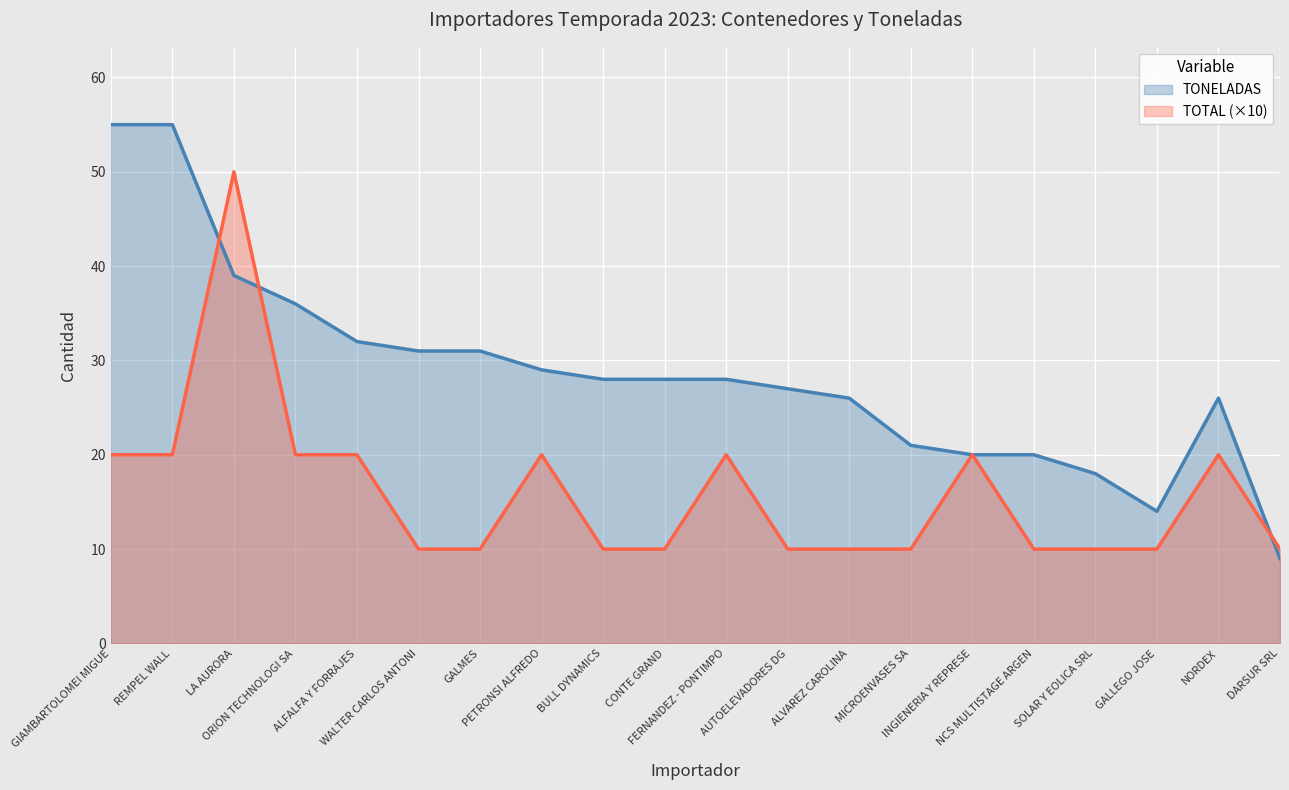

Rank the categories by TOTAL value from highest to lowest.

LA AURORA, GIAMBARTOLOMEI MIGUE, REMPEL WALL, ORION TECHNOLOGI SA, ALFALFA Y FORRAJES, PETRONSI ALFREDO, FERNANDEZ - PONTIMPO, INGIENERIA Y REPRESE, NORDEX, WALTER CARLOS ANTONI, GALMES, BULL DYNAMICS, CONTE GRAND, AUTOELEVADORES DG, ALVAREZ CAROLINA, MICROENVASES SA, NCS MULTISTAGE ARGEN, SOLAR Y EOLICA SRL, GALLEGO JOSE, DARSUR SRL